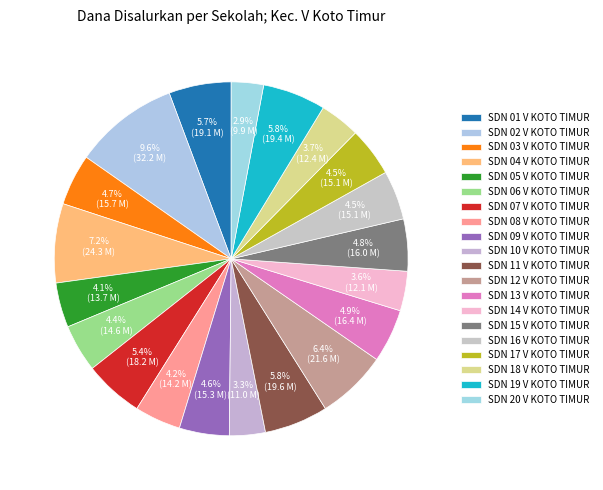

To the nearest percent, what portion does SDN 15 V KOTO TIMUR represent?

5%